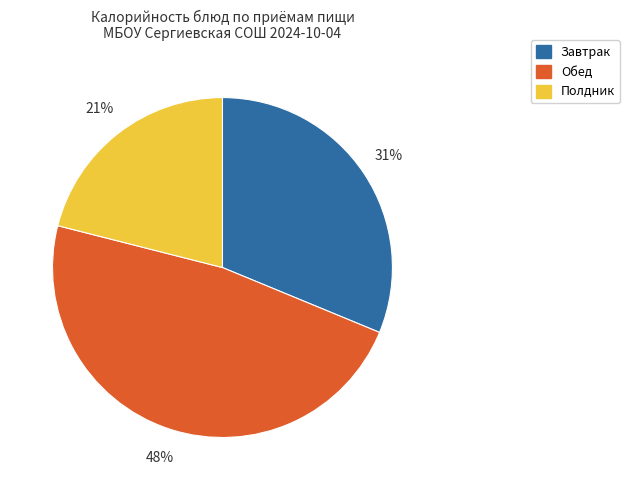

How many slices are in this pie chart?

3